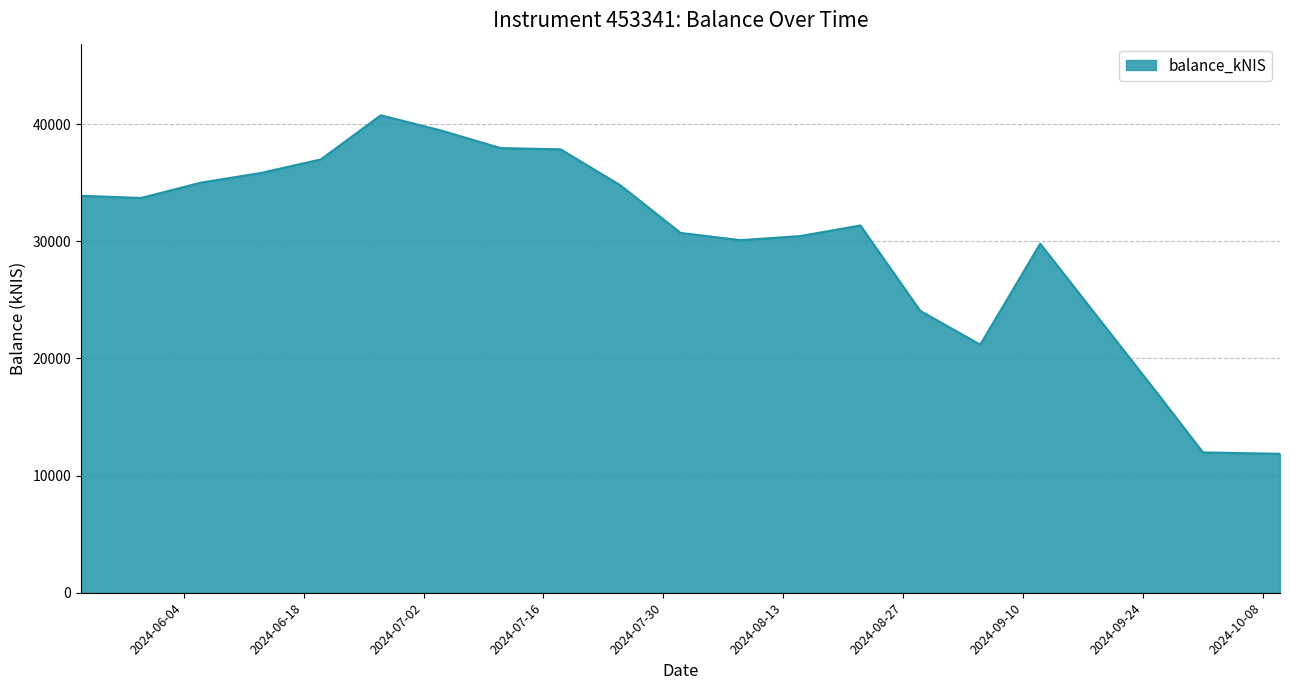

Does the chart display data point markers on the line(s)?

No